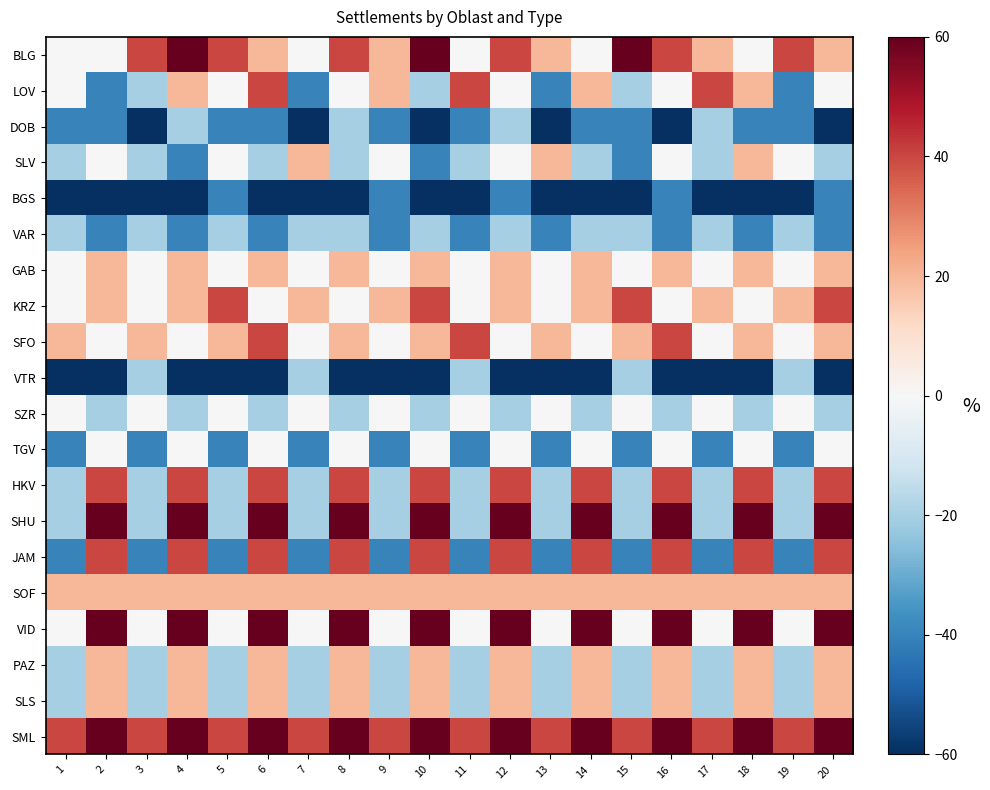

How many distinct data groups are displayed?

20